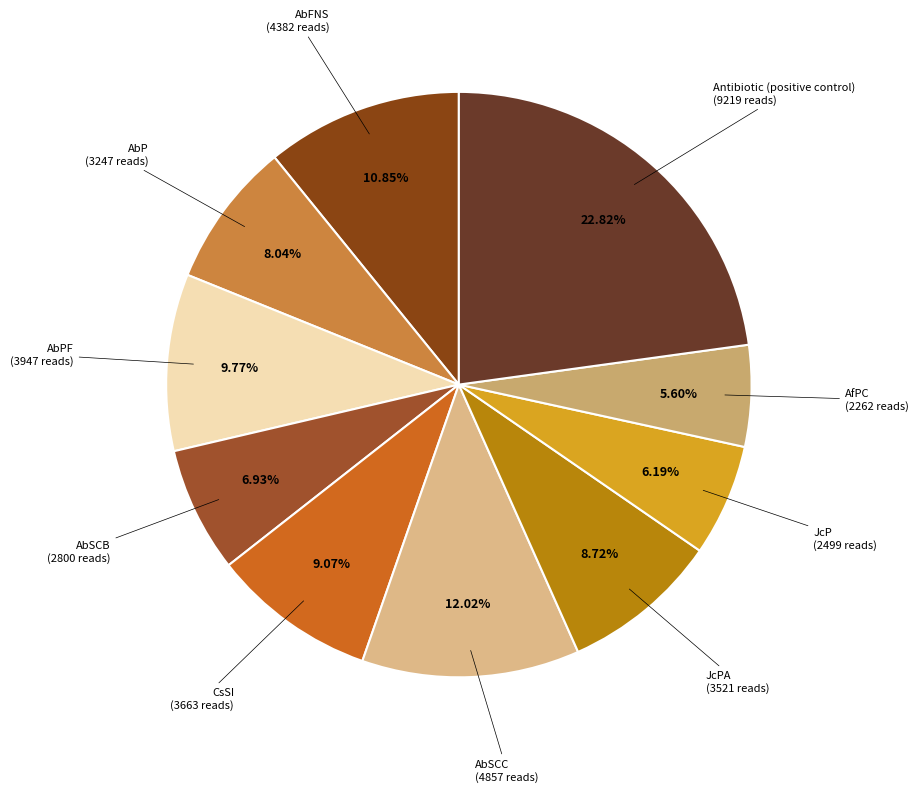

The AbFNS slice represents 1% of the pie. True or false?

False